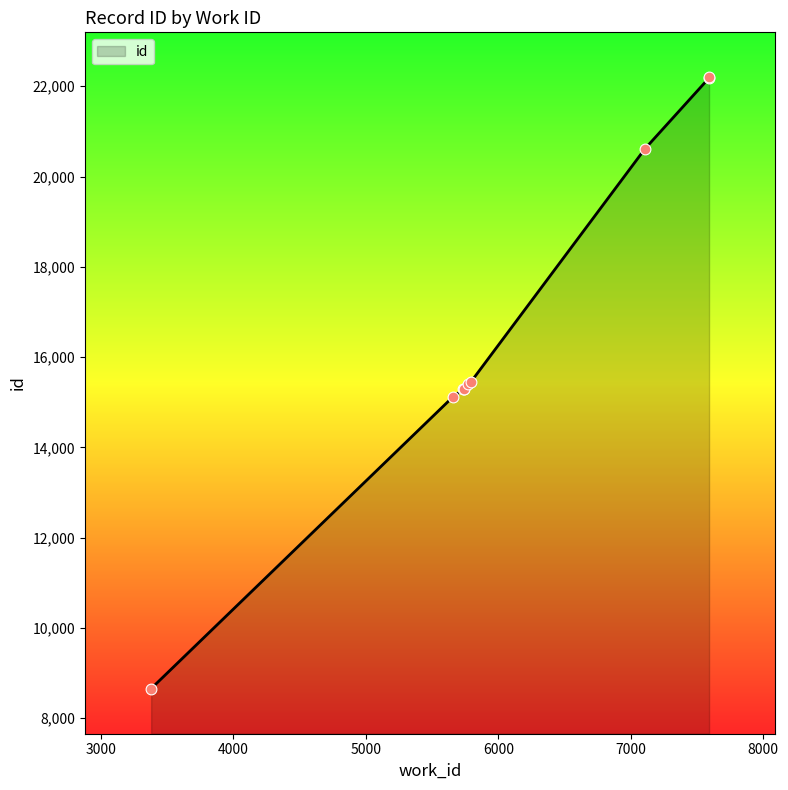

What is the change in value from 5775 to 7591?

+6790